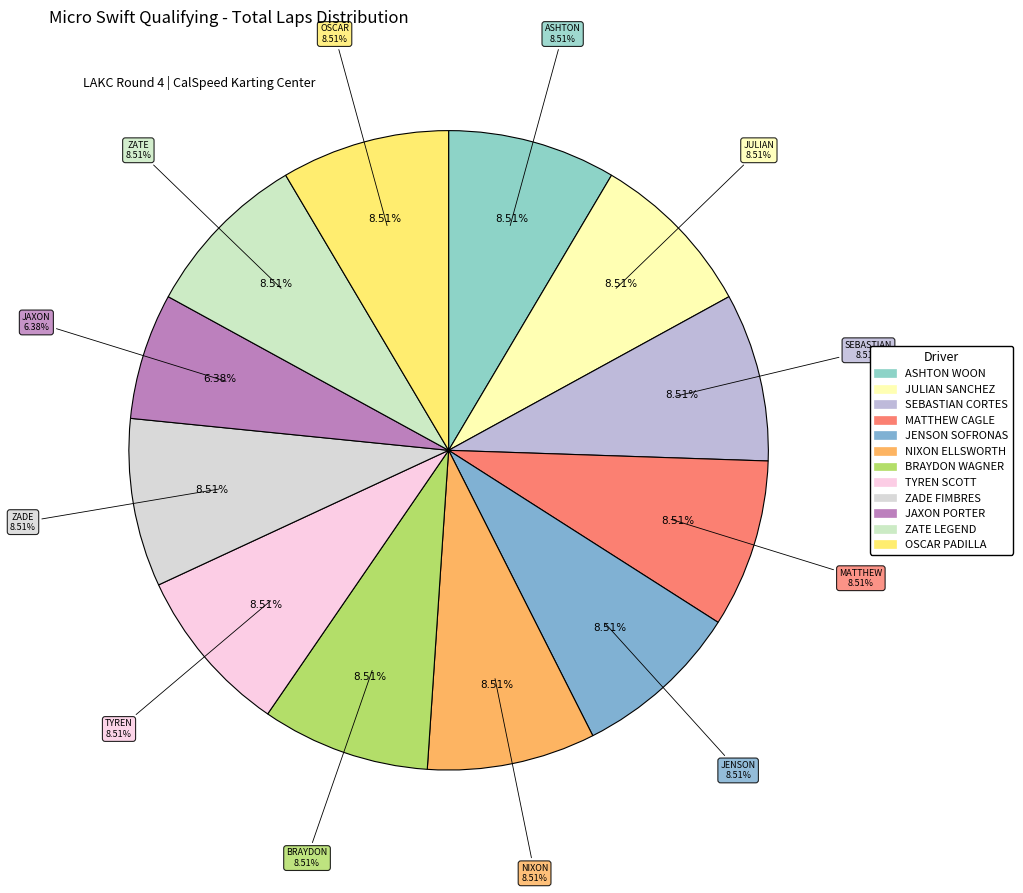

The NIXON ELLSWORTH slice represents 9% of the pie. True or false?

True